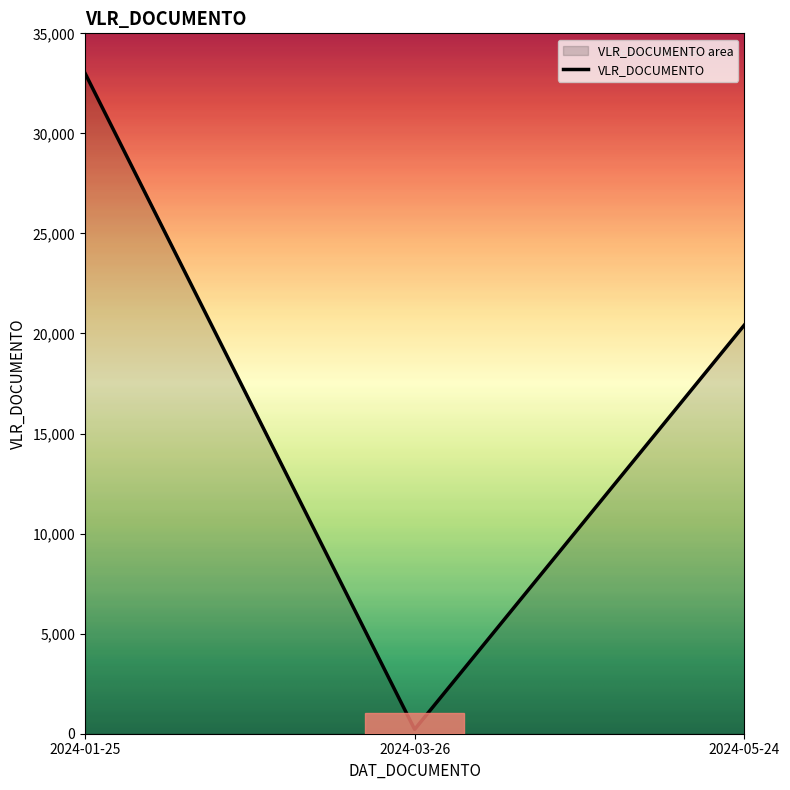

The chart shows a value of 217.5 at 2024-03-26. True or false?

True